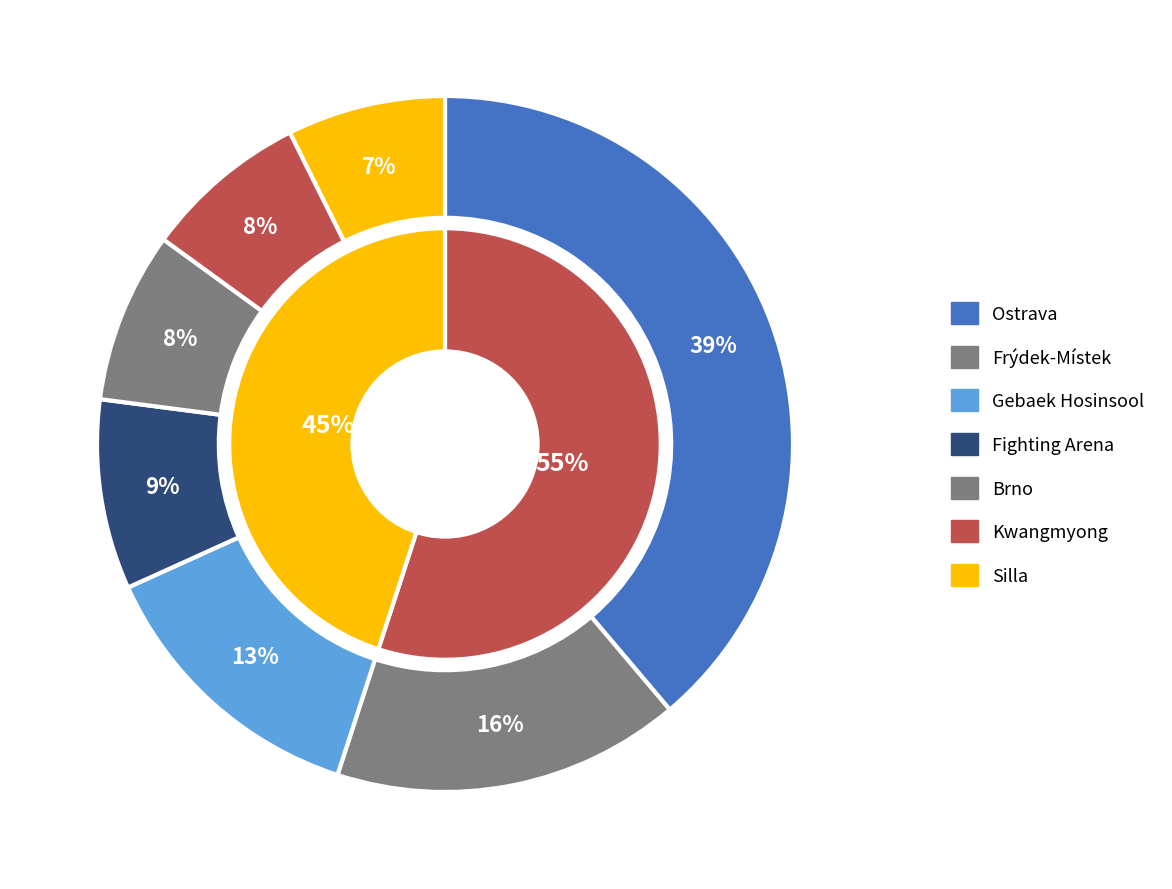

What percentage is NOT represented by Kwangmyong?

92.4%